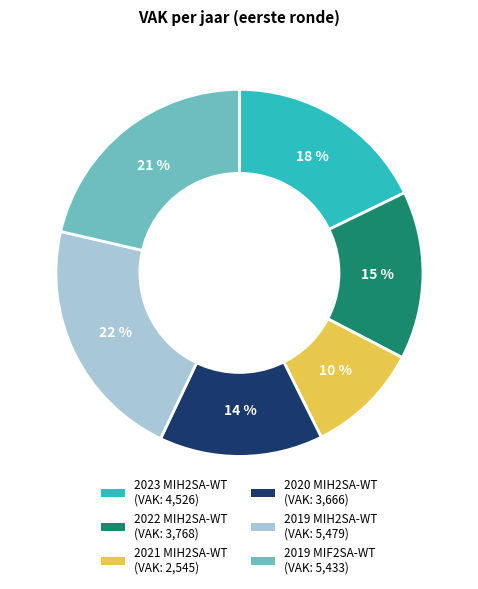

To the nearest percent, what is the average slice percentage?

17%